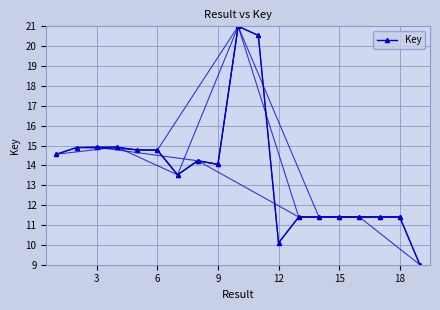

Is this an area chart (filled region under the line)?

No